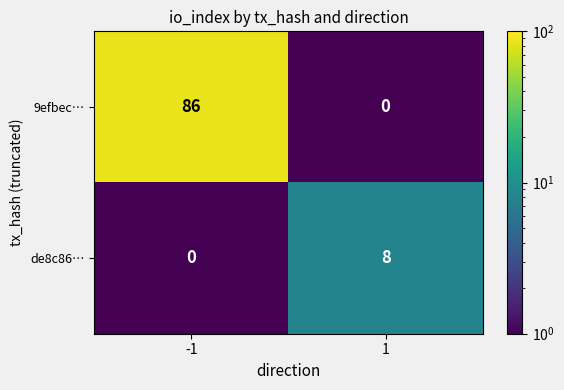

What is the difference between the de8c86… values at -1 and 1?

8